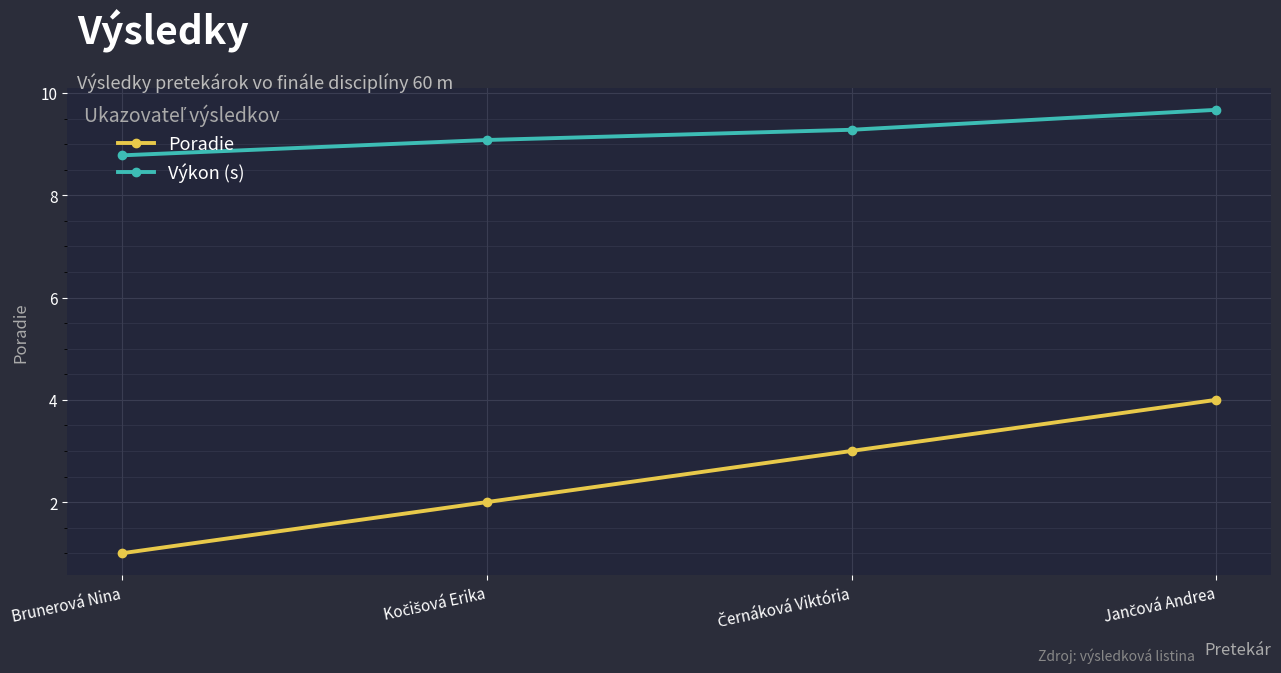

True or false: Výkon (s) and Poradie intersect in this chart.

False